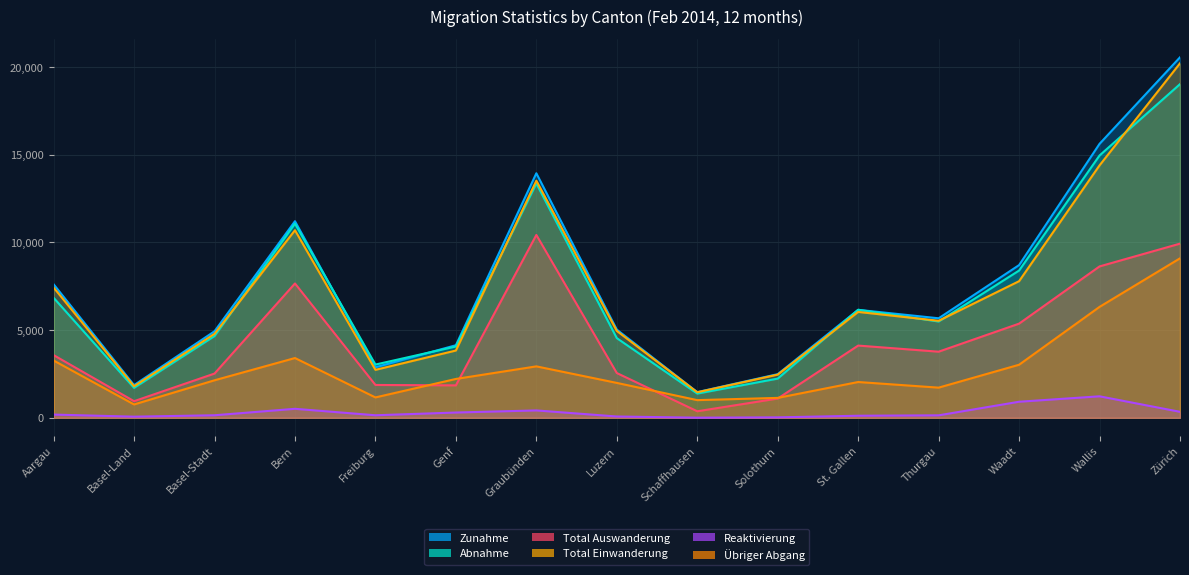

The value of Abnahme at Zürich is 25998. True or false?

False